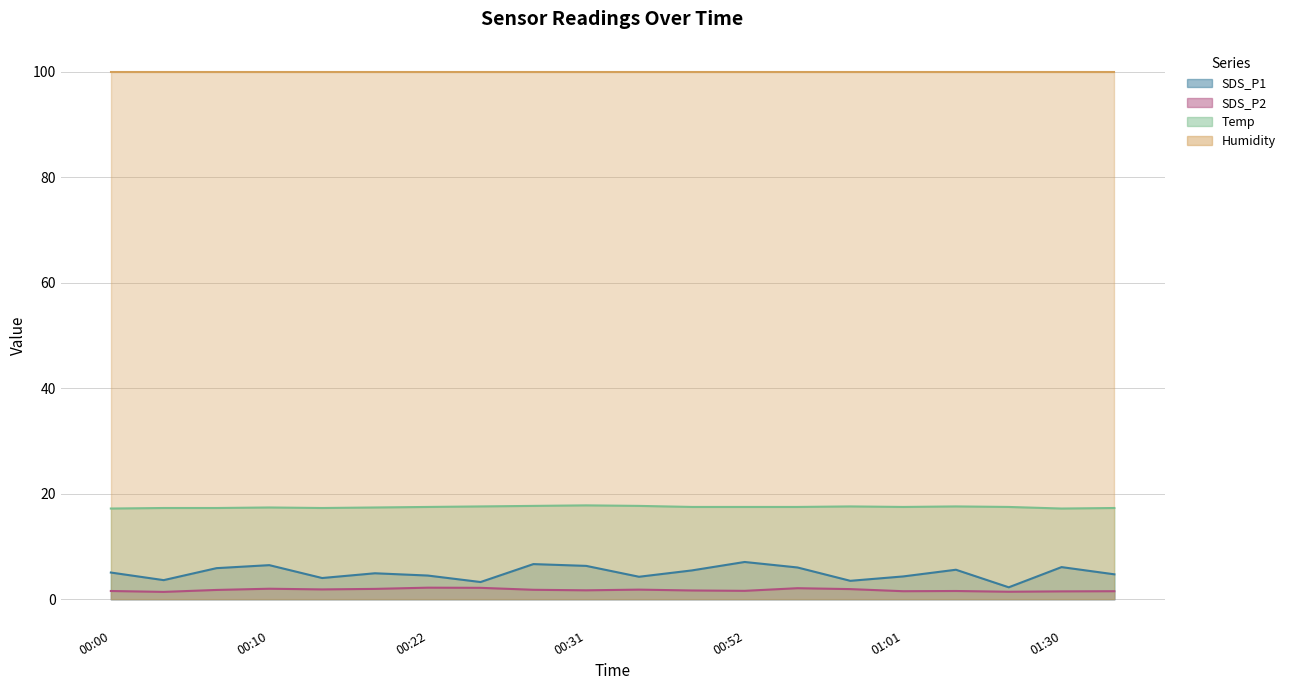

At which category does the chart reach its minimum across all series?

00:02